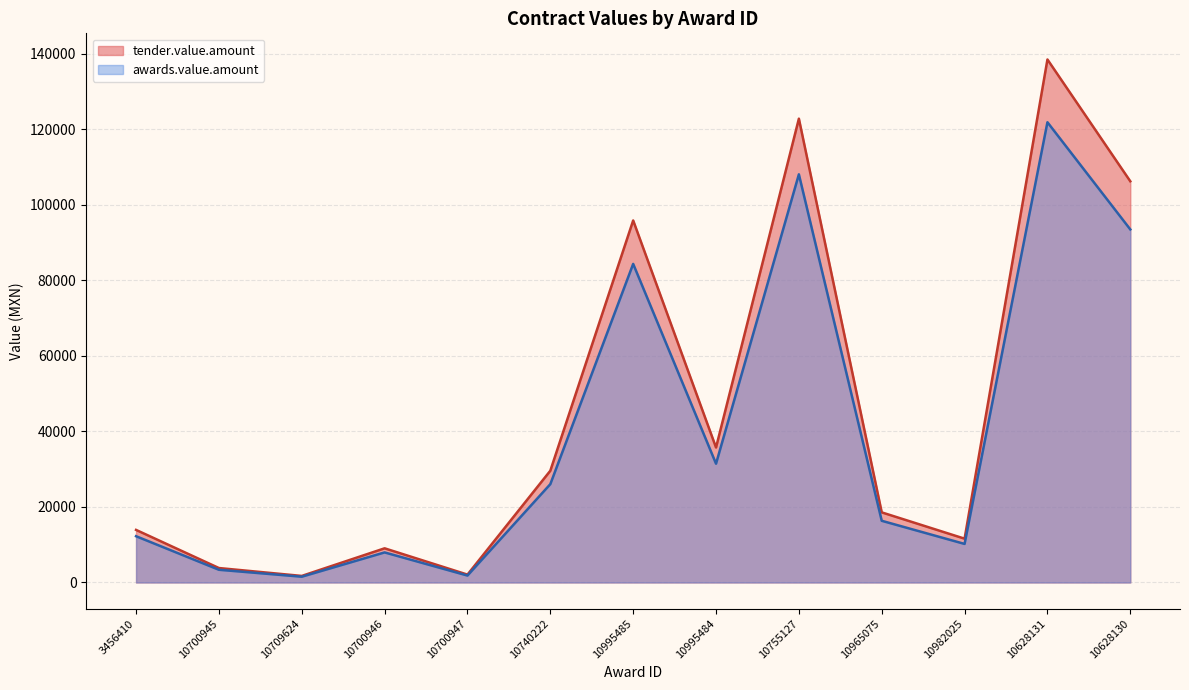

Rank the series by their average value, from lowest to highest.

awards.value.amount, tender.value.amount